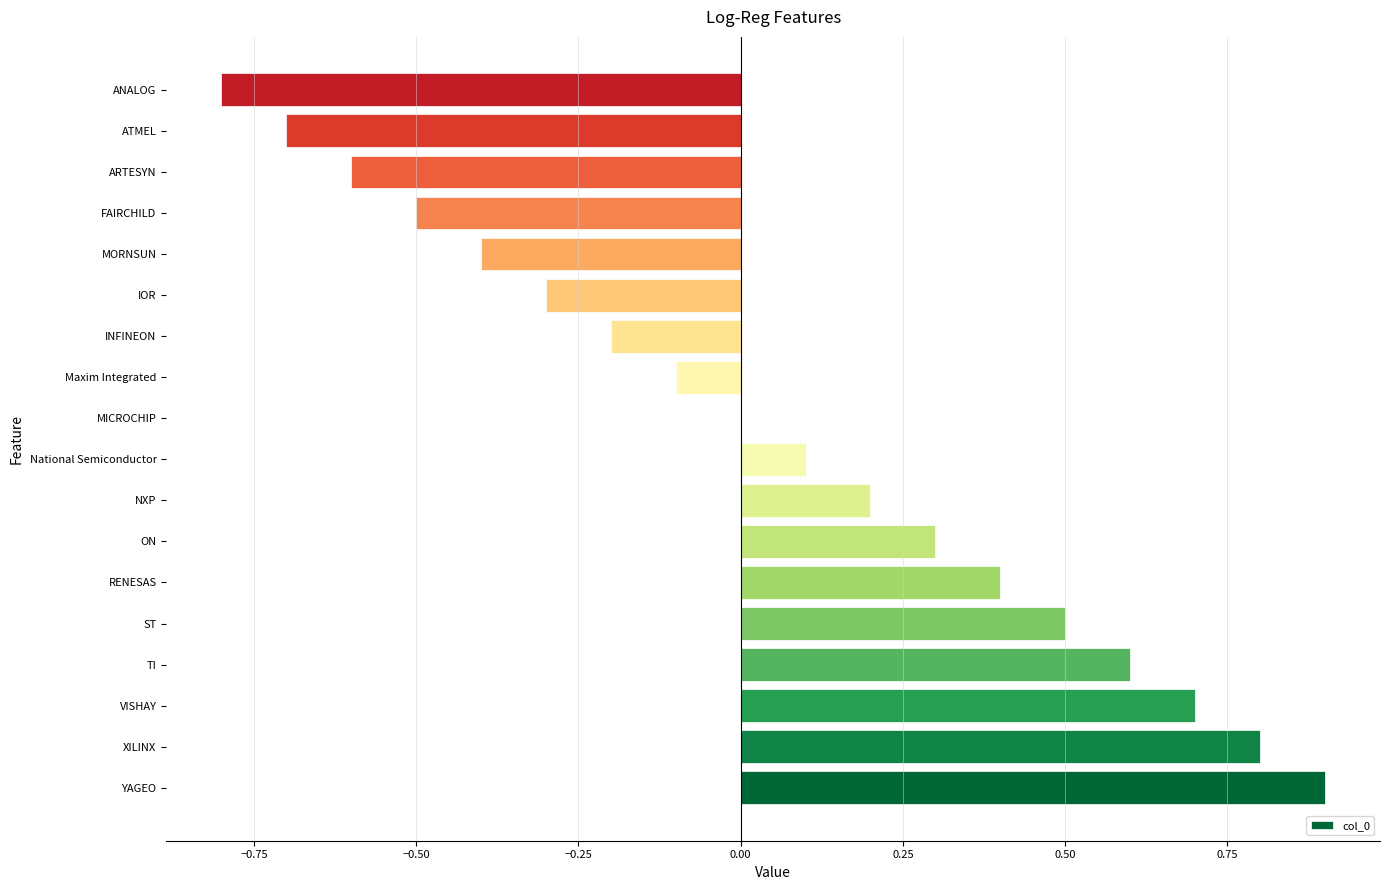

What is the sum of the values at MICROCHIP and ON?

0.3